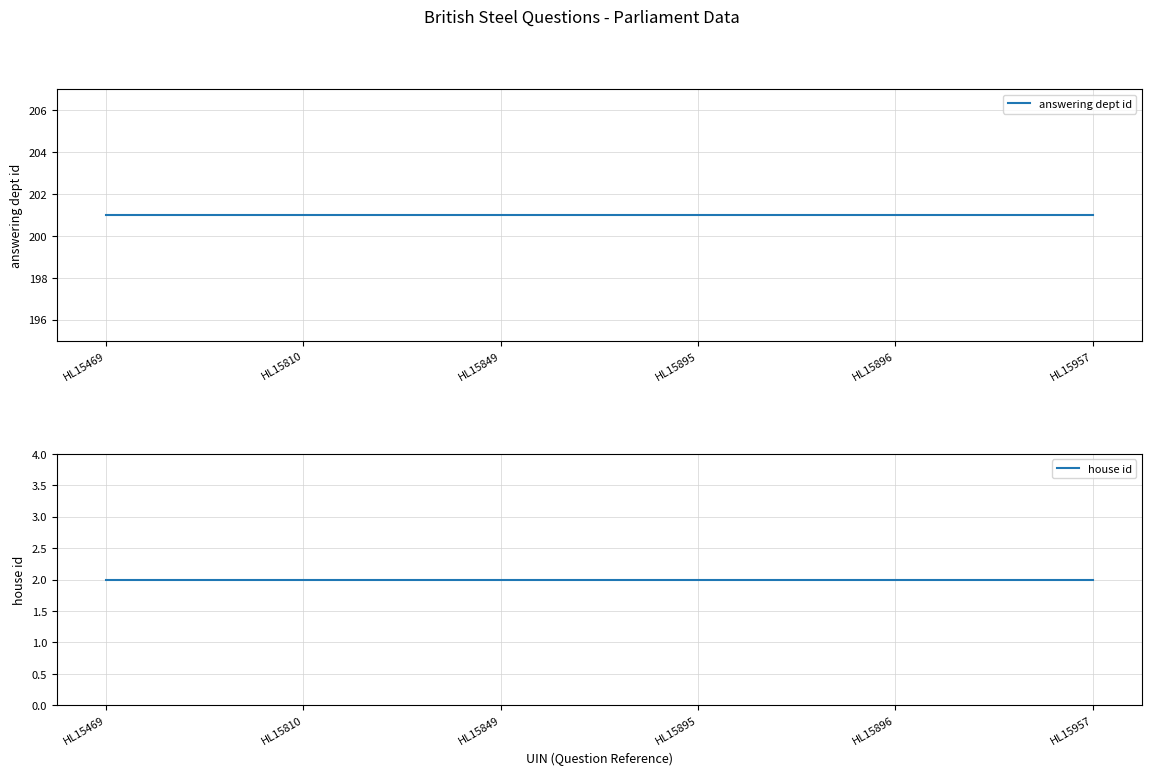

What is the sum of all answering dept id values?

1206